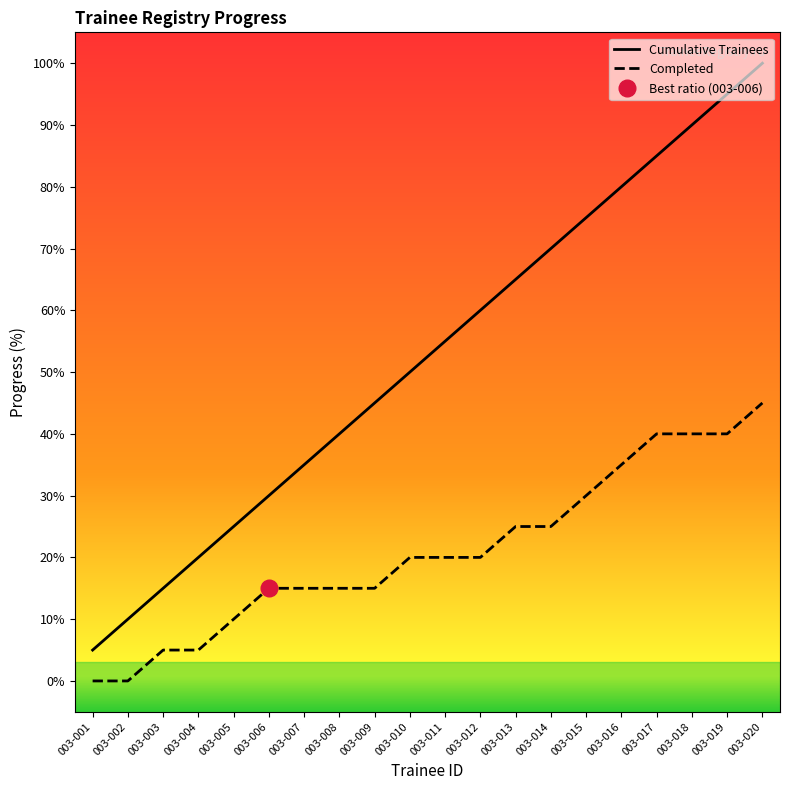

Which series has the widest spread of values?

Cumulative Trainees